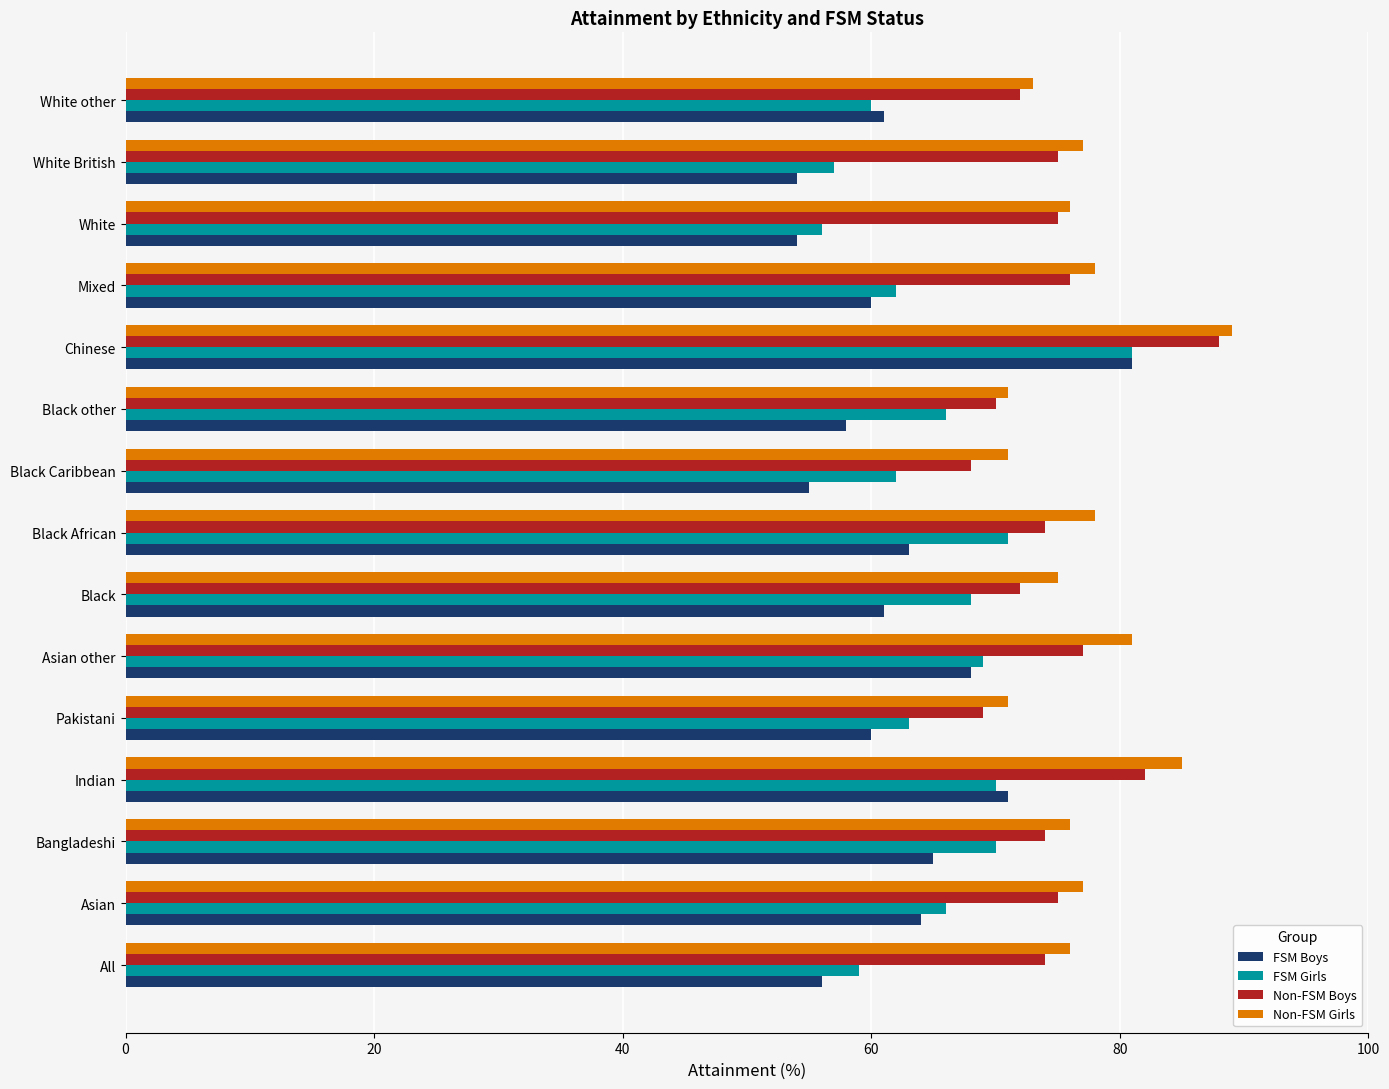

What is the maximum value shown in the chart?

89